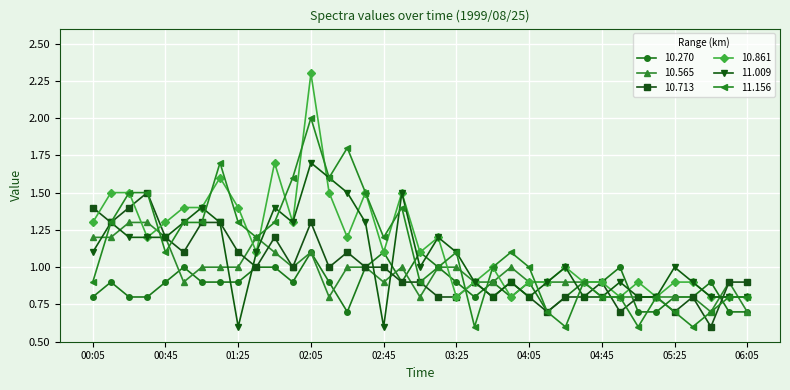

What is the value of the 11.156 point at the 5th from the left?

1.1